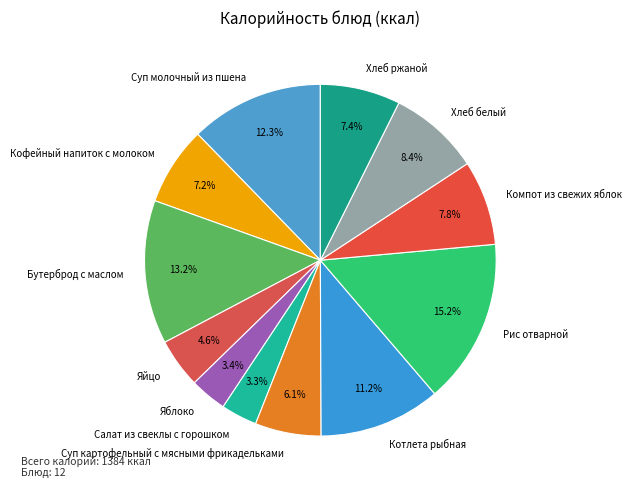

To the nearest percent, what is the difference between the largest and smallest slice percentages?

12%